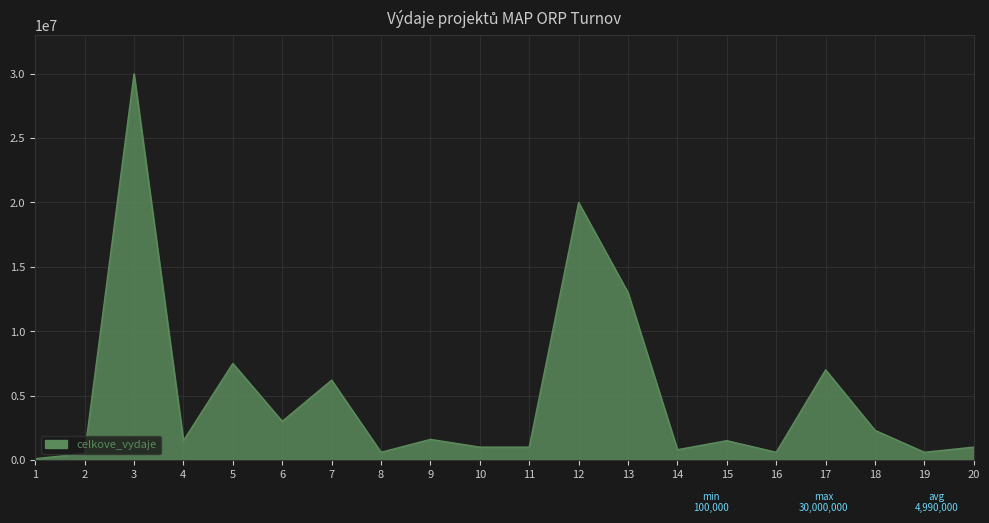

At which category does the data reach its first local peak?

3